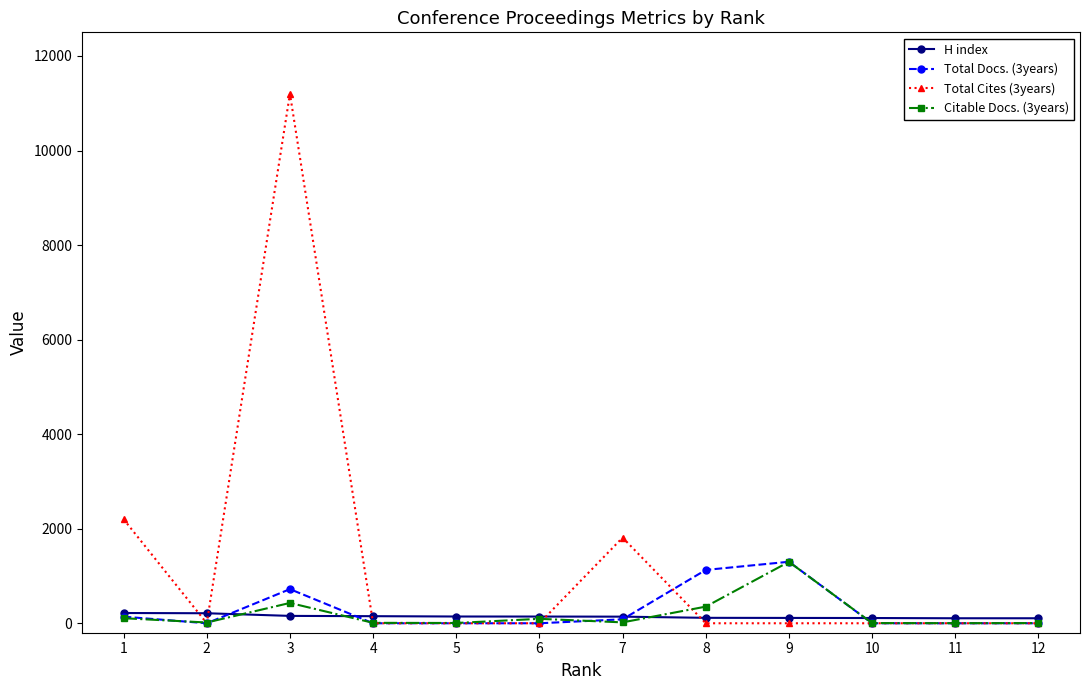

True or false: Citable Docs. (3years) has more than 0 interior local peaks.

True